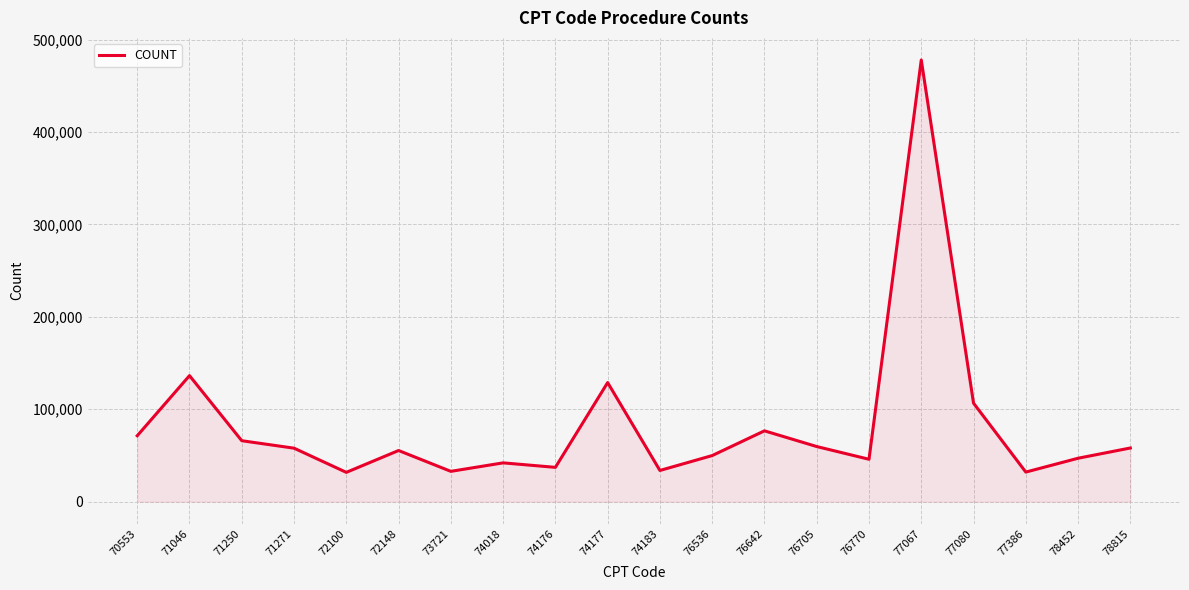

Approximately how many times larger is the value at 78452 compared to 76536?

0.9